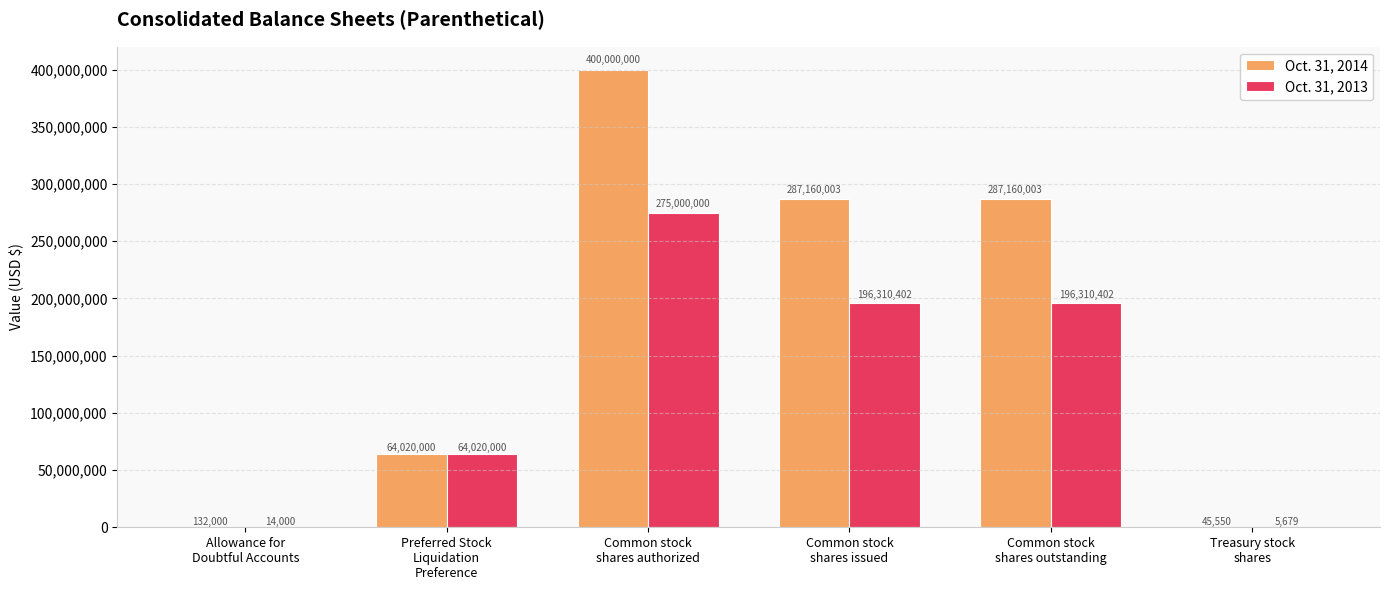

Reading left to right, extract all data points from this chart.

Oct. 31, 2014: 132000	64020000	400000000	287160003	287160003	45550
Oct. 31, 2013: 14000	64020000	275000000	196310402	196310402	5679